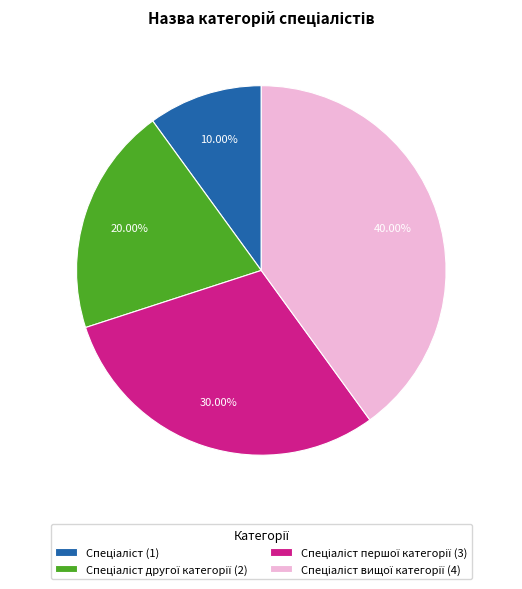

Is there a majority slice in this chart?

No